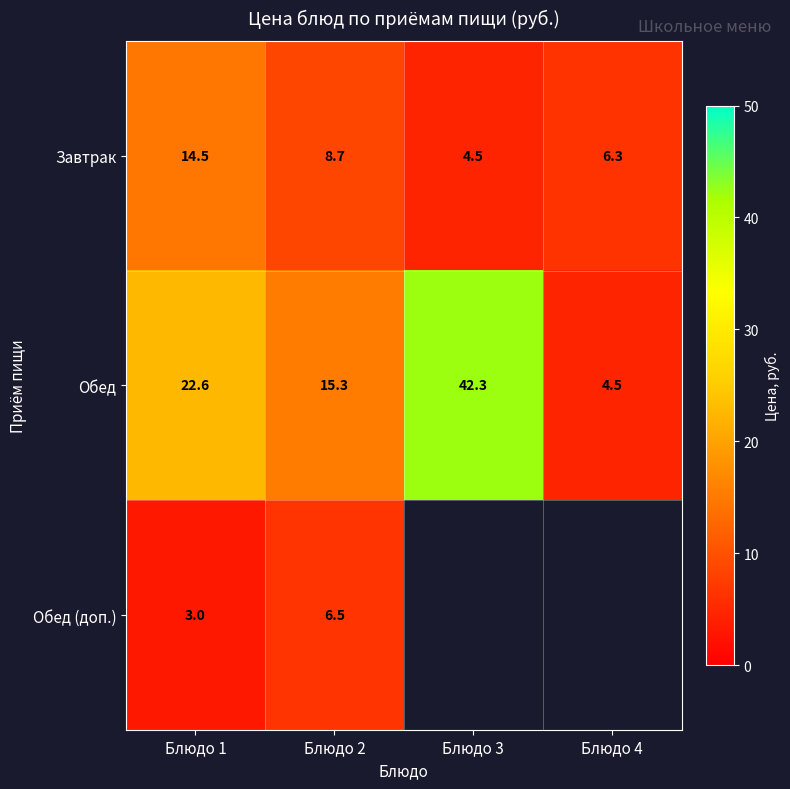

What is the difference between the highest and lowest values at Блюдо 1?

19.6